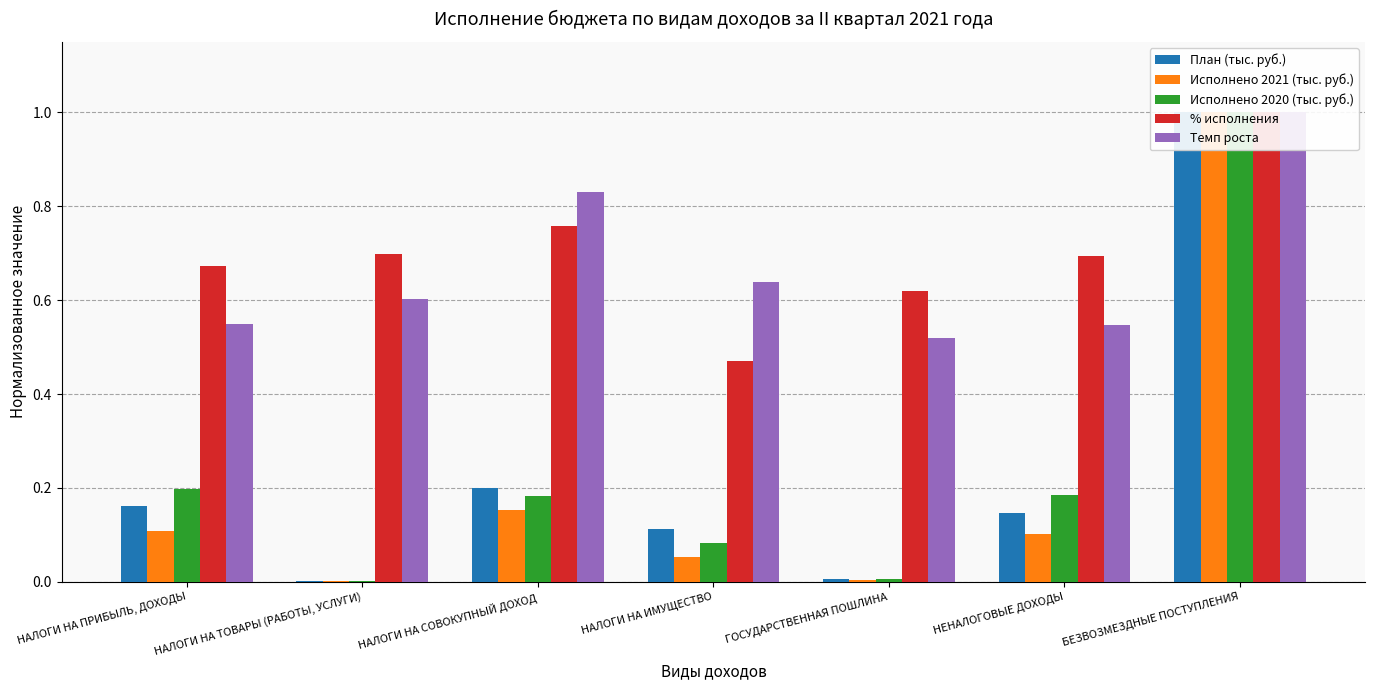

What is the sum of the Темп роста values at НАЛОГИ НА ТОВАРЫ (РАБОТЫ, УСЛУГИ) and НАЛОГИ НА СОВОКУПНЫЙ ДОХОД?

1.4